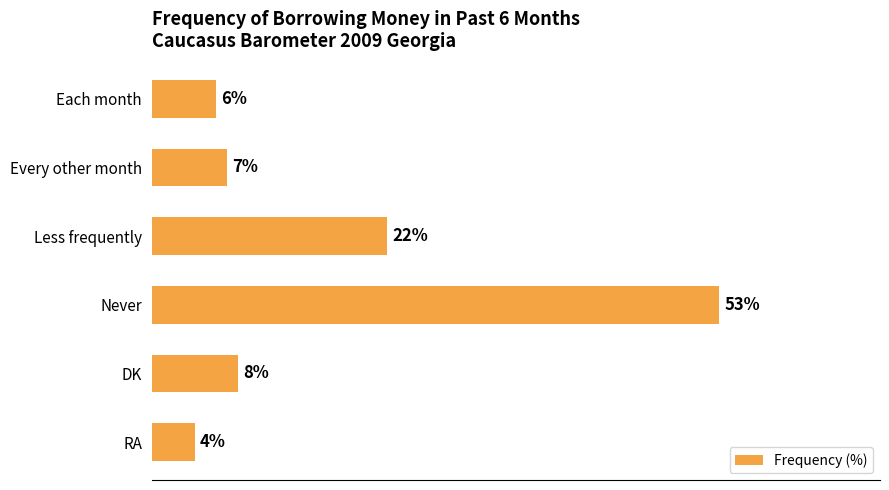

Rank the categories by value from highest to lowest.

Never, Less frequently, DK, Every other month, Each month, RA